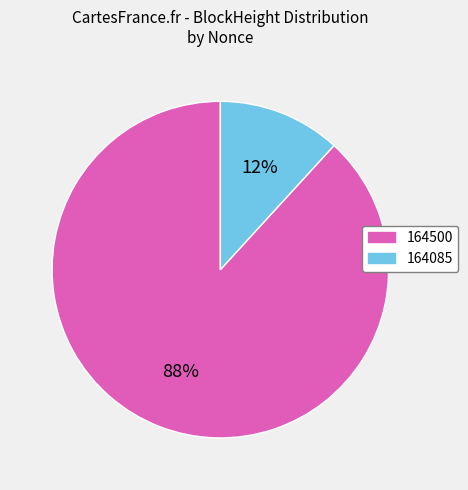

Which has a higher value, 164085 or 164500?

164500